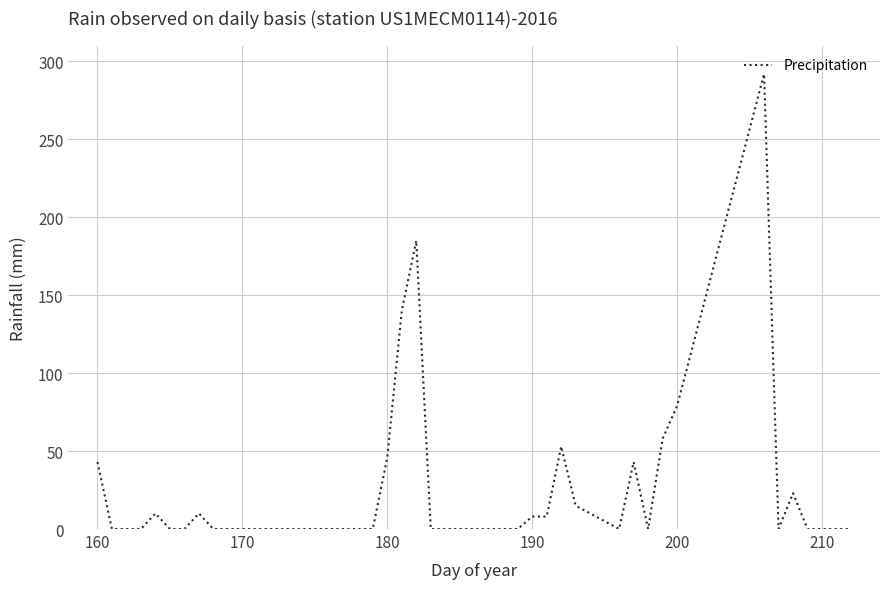

What is the maximum value shown in the chart?

292